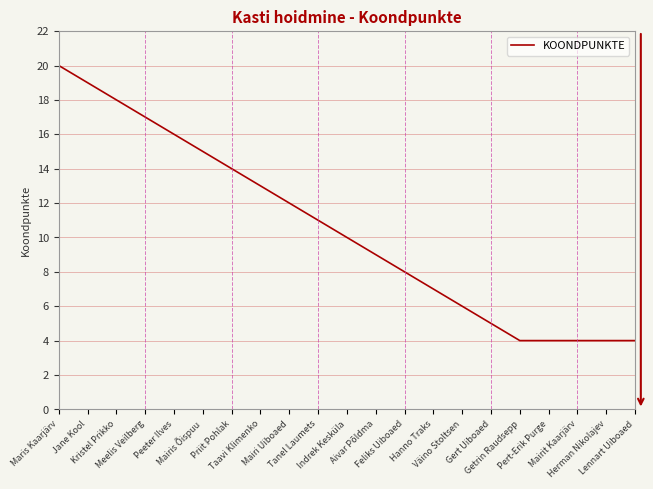

Is this an area chart (filled region under the line)?

No